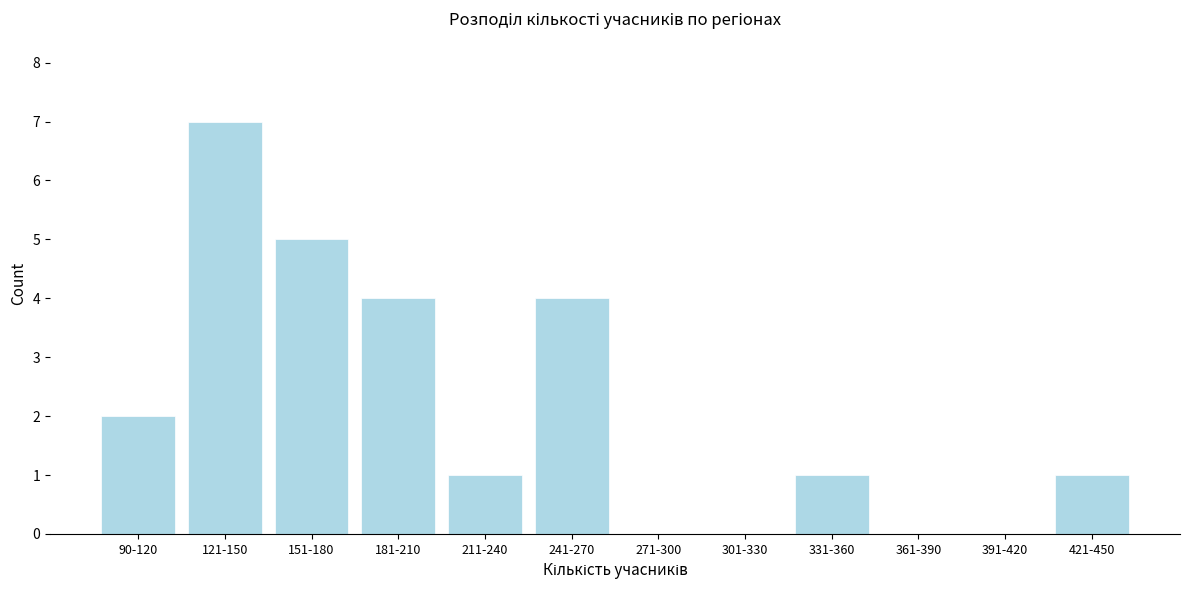

Reading left to right, transcribe all the data shown in this chart.

90-120=2	121-150=7	151-180=5	181-210=4	211-240=1	241-270=4	271-300=0	301-330=0	331-360=1	361-390=0	391-420=0	421-450=1